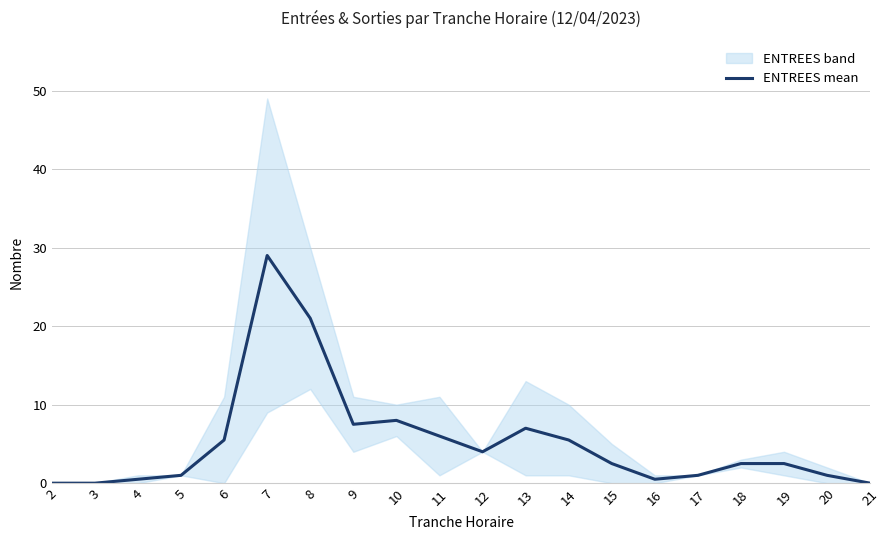

Reading right to left, list all the values displayed in this chart.

21=0.0	20=1.0	19=2.5	18=2.5	17=1.0	16=0.5	15=2.5	14=5.5	13=7.0	12=4.0	11=6.0	10=8.0	9=7.5	8=21.0	7=29.0	6=5.5	5=1.0	4=0.5	3=0.0	2=0.0